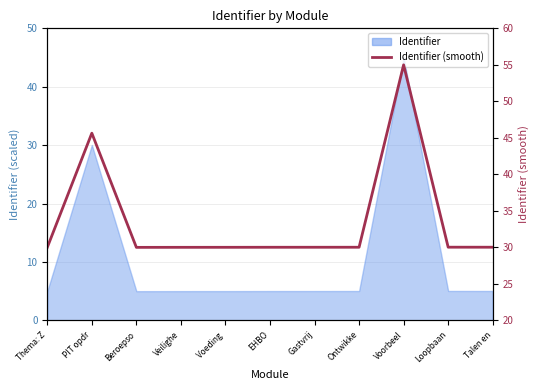

Reading left to right, list all the values displayed in this chart.

Thema: Z=30.0	PIT opdr=45.6	Beroepso=30.0	Veilighe=30.0	Voeding =30.0	EHBO=30.0	Gastvrij=30.0	Ontwikke=30.0	Voorbeel=55.0	Loopbaan=30.0	Talen en=30.0